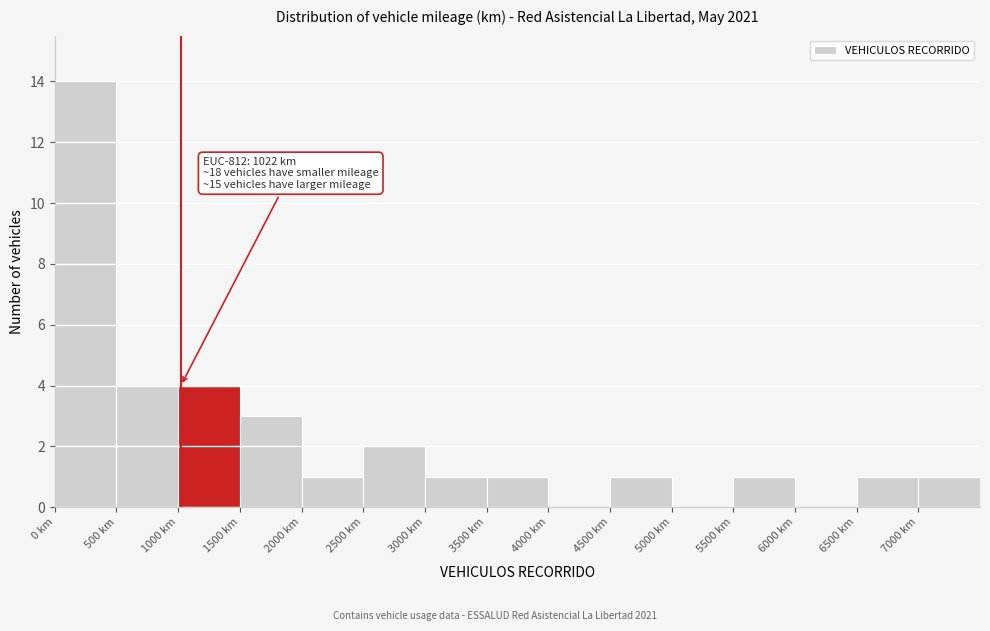

Which range on the x-axis has the tallest bar?

0 to 500